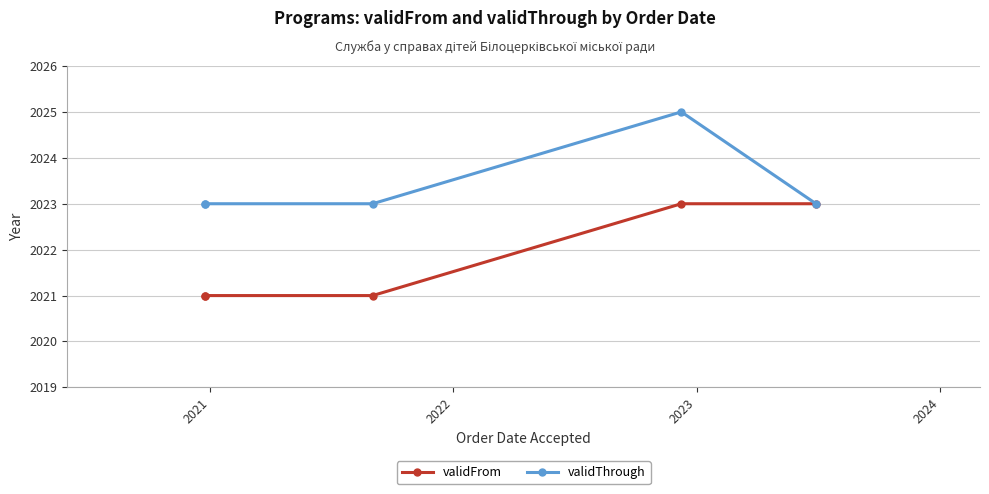

Is this an area chart (filled region under the line)?

No